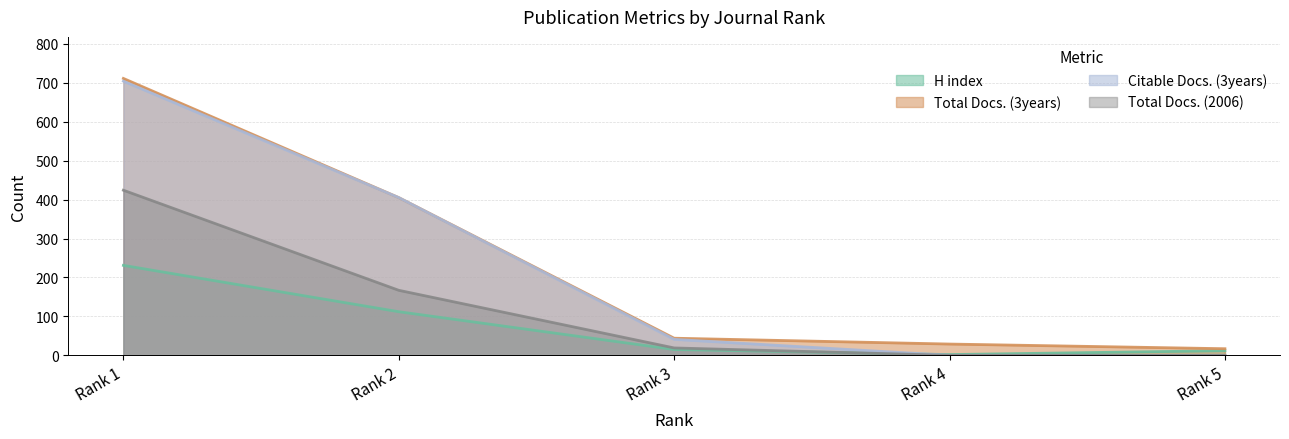

What is the sum of all H index values?

372